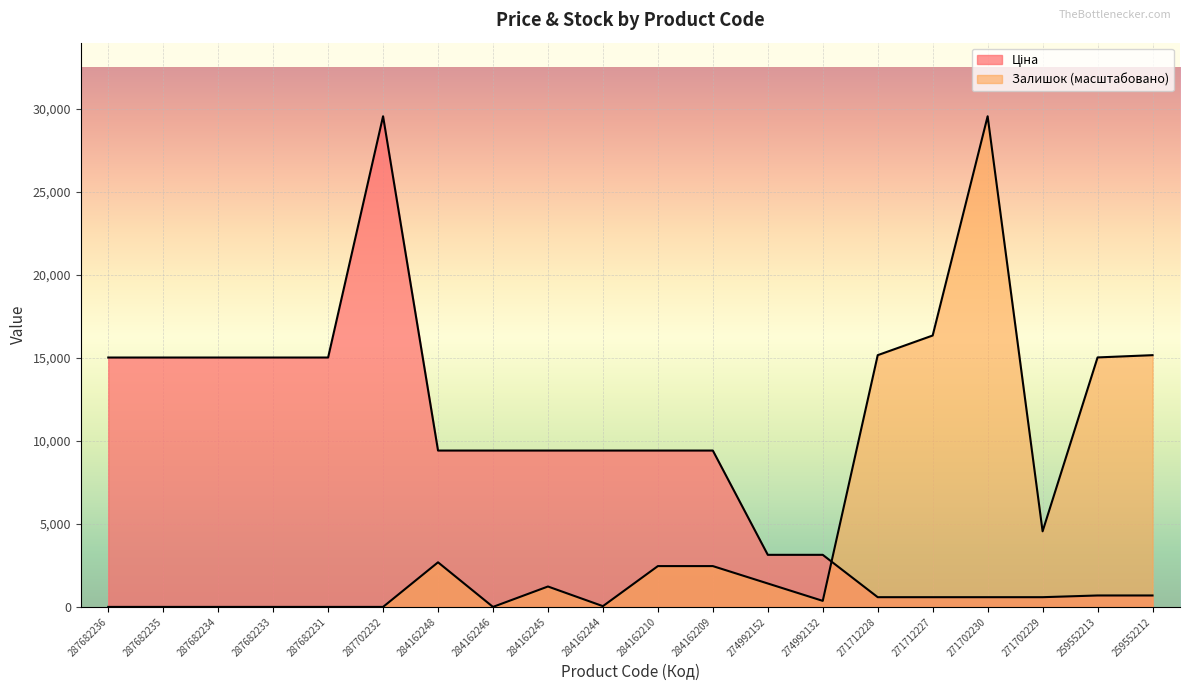

Which category has the lowest value across all series?

287682236